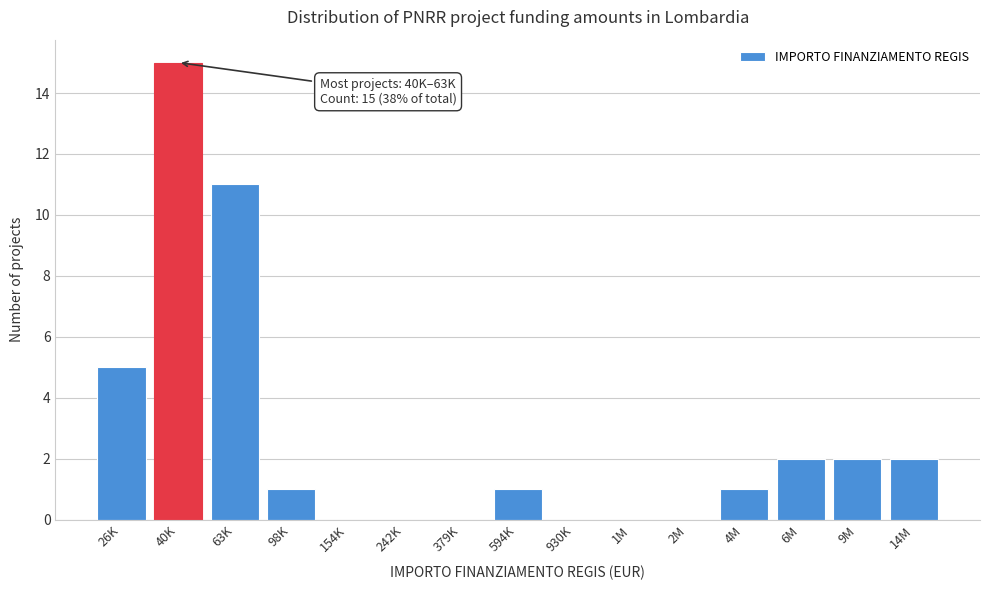

Reading left to right, list all the values displayed in this chart.

26K=5	40K=15	63K=11	98K=1	154K=0	242K=0	379K=0	594K=1	930K=0	1M=0	2M=0	4M=1	6M=2	9M=2	14M=2